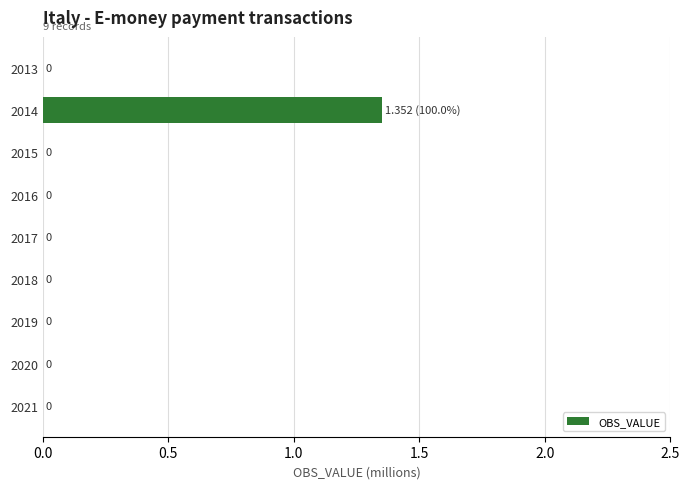

Which label corresponds to the largest value in the chart?

2014